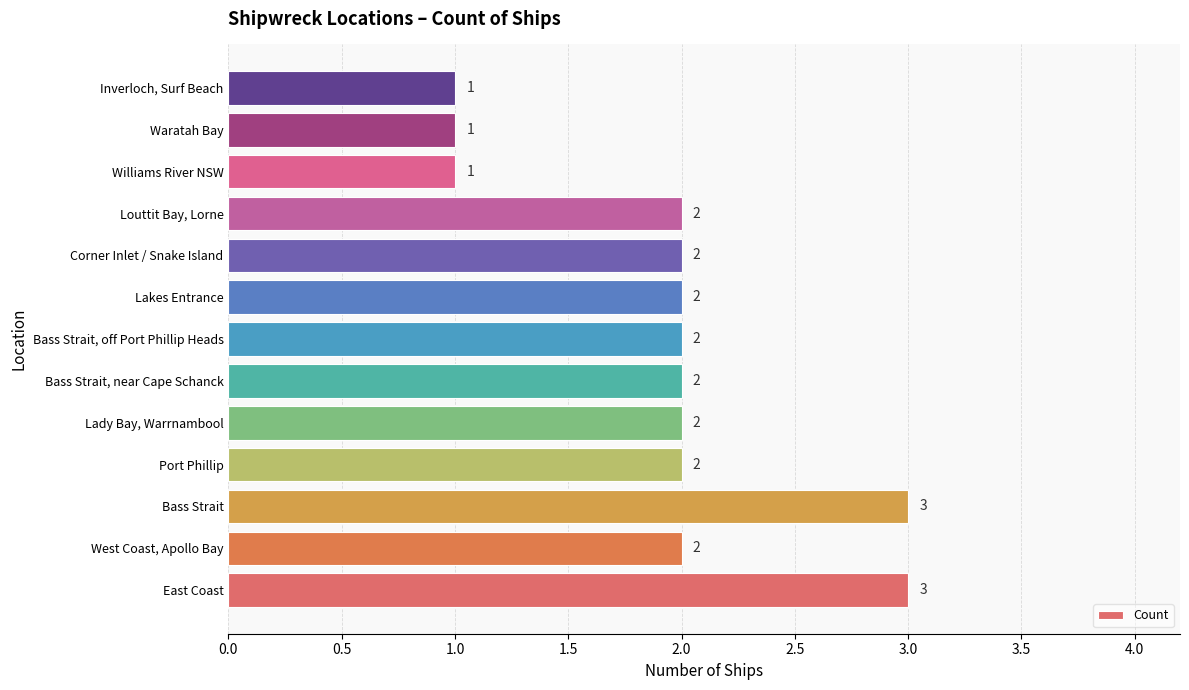

How many values are between 2 and 3?

10